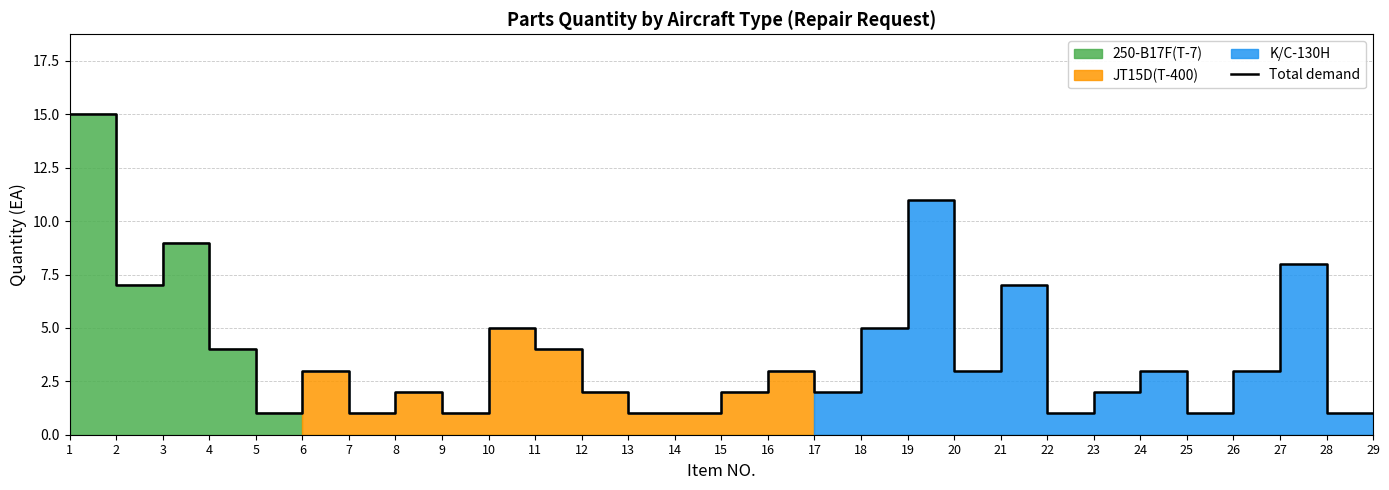

What is the difference between the maximum and minimum values?

14